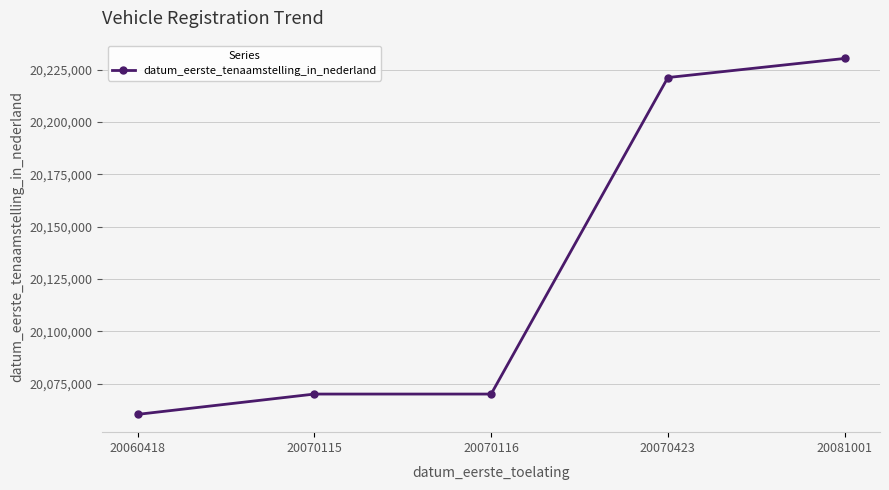

How many lines are shown in the chart?

1